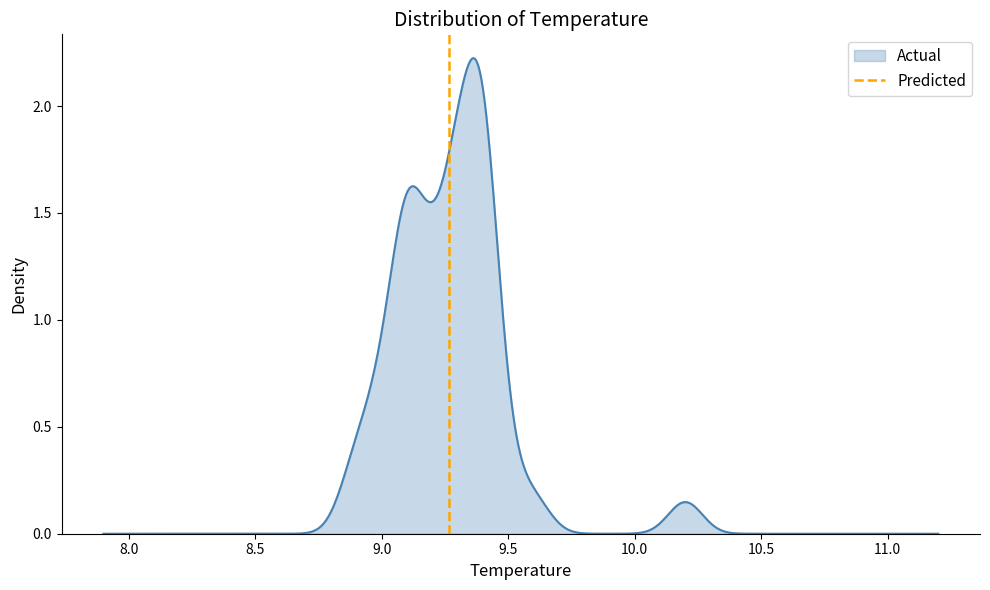

What is the difference between the maximum and minimum values?

1